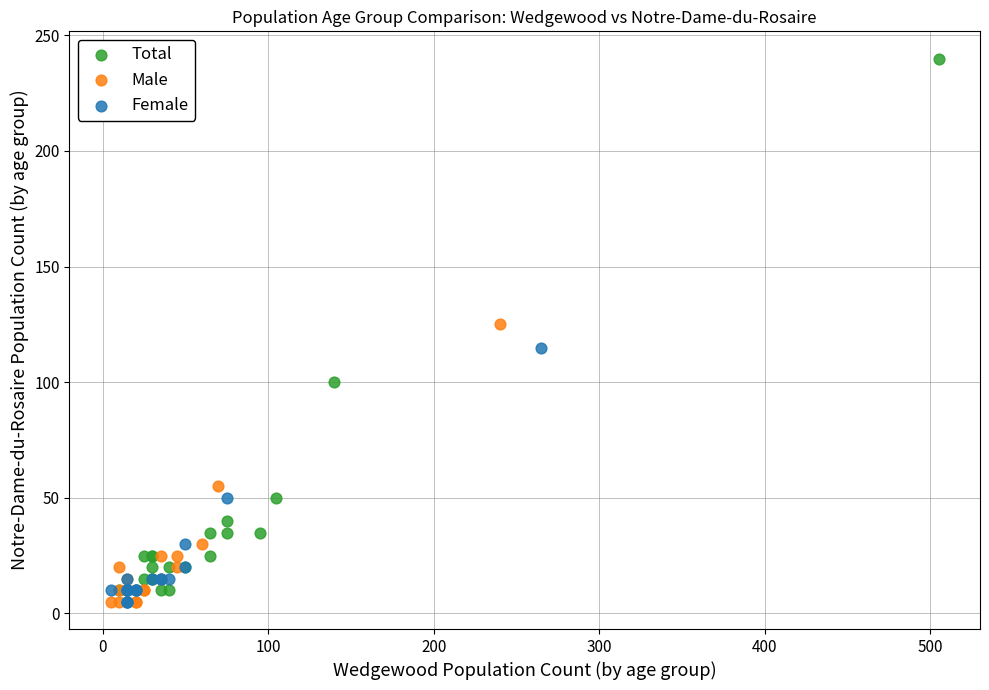

Which series contains the highest Y value?

Total